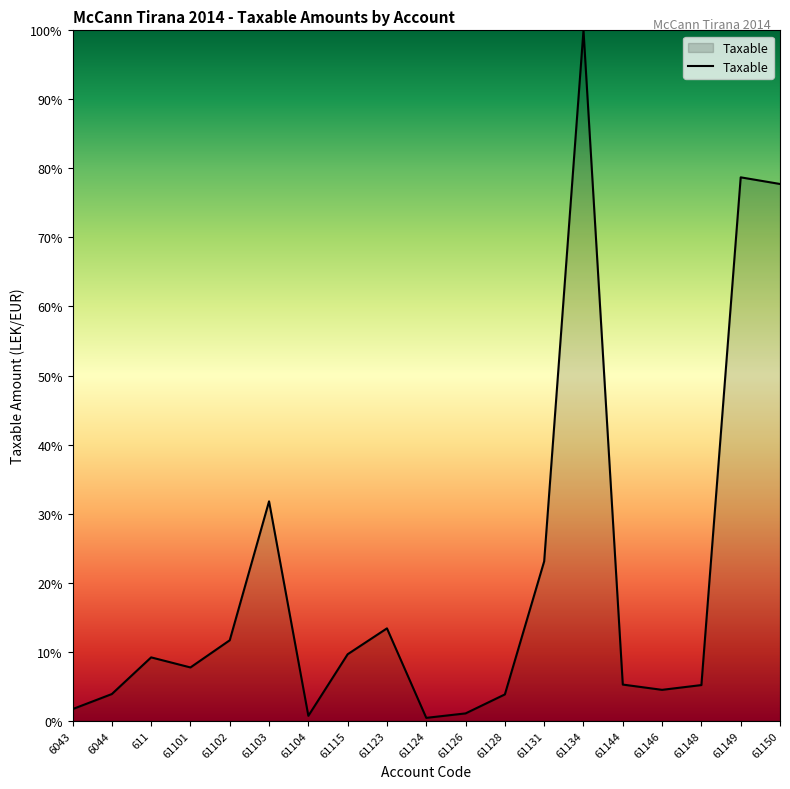

What is the average value?

20.5